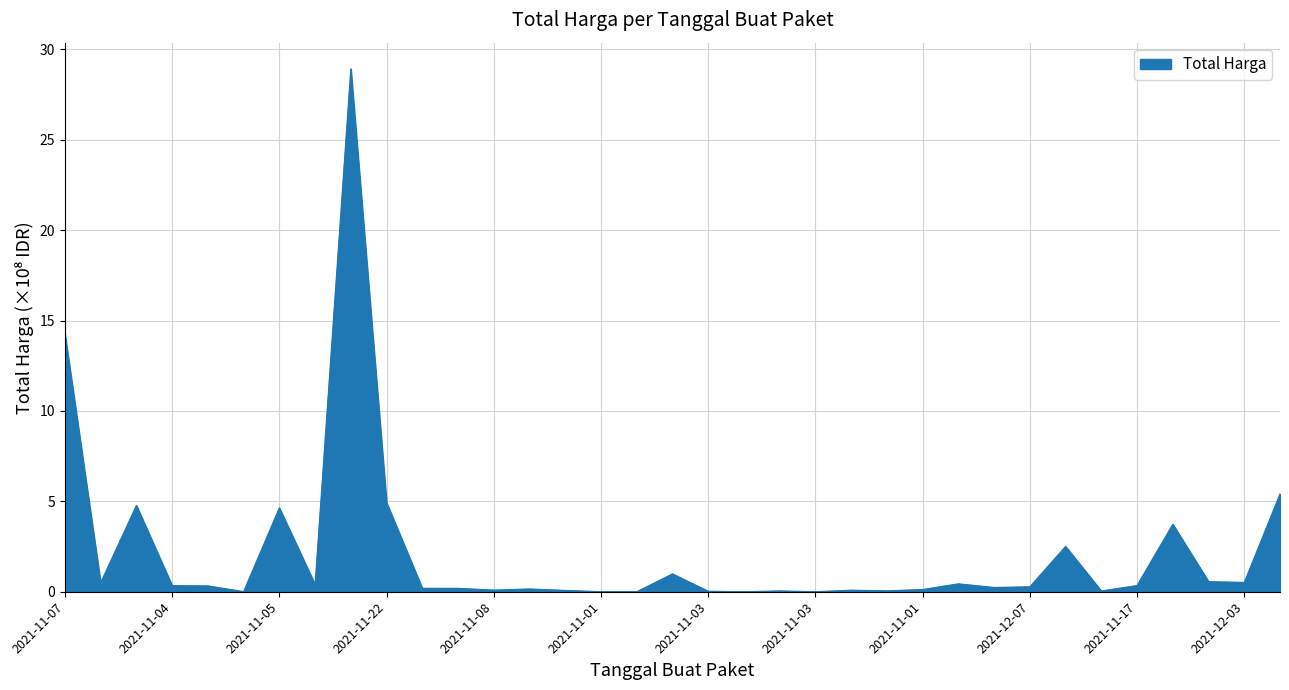

What is the difference between the maximum and minimum values?

28.9